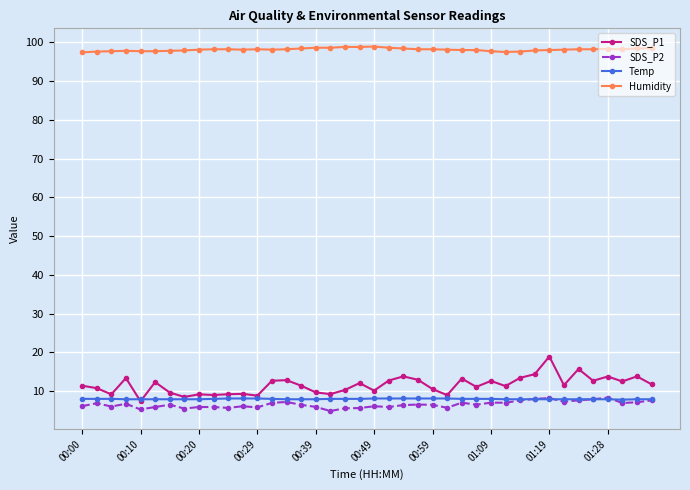

How many lines are shown in the chart?

4